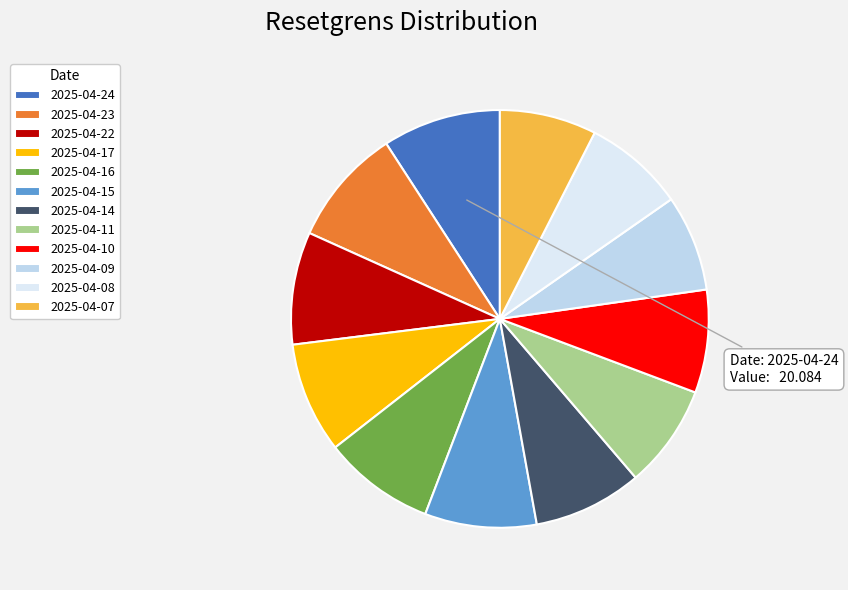

Does 2025-04-17 represent more than half of the total?

No